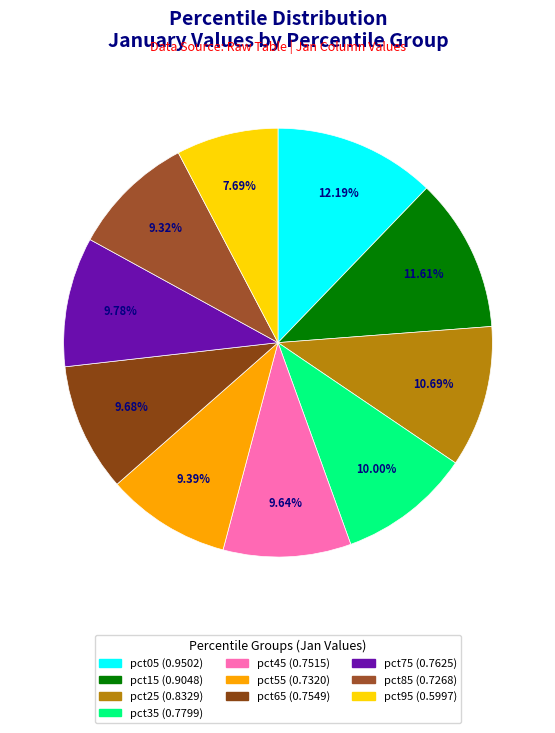

What percentage is the pct25 slice, to the nearest percent?

11%